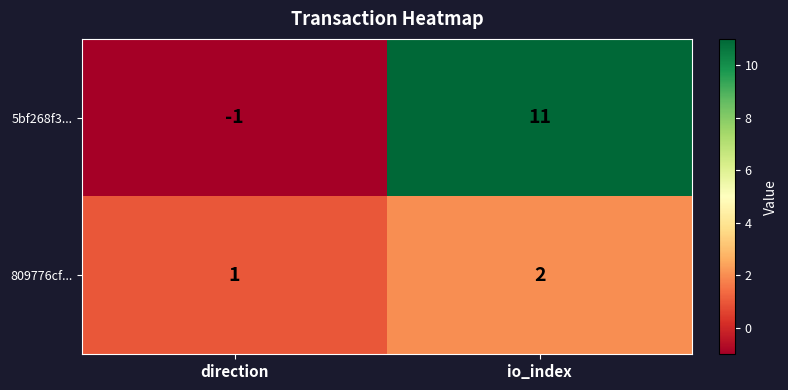

The 809776cf... series shows 1 at direction. True or false?

True